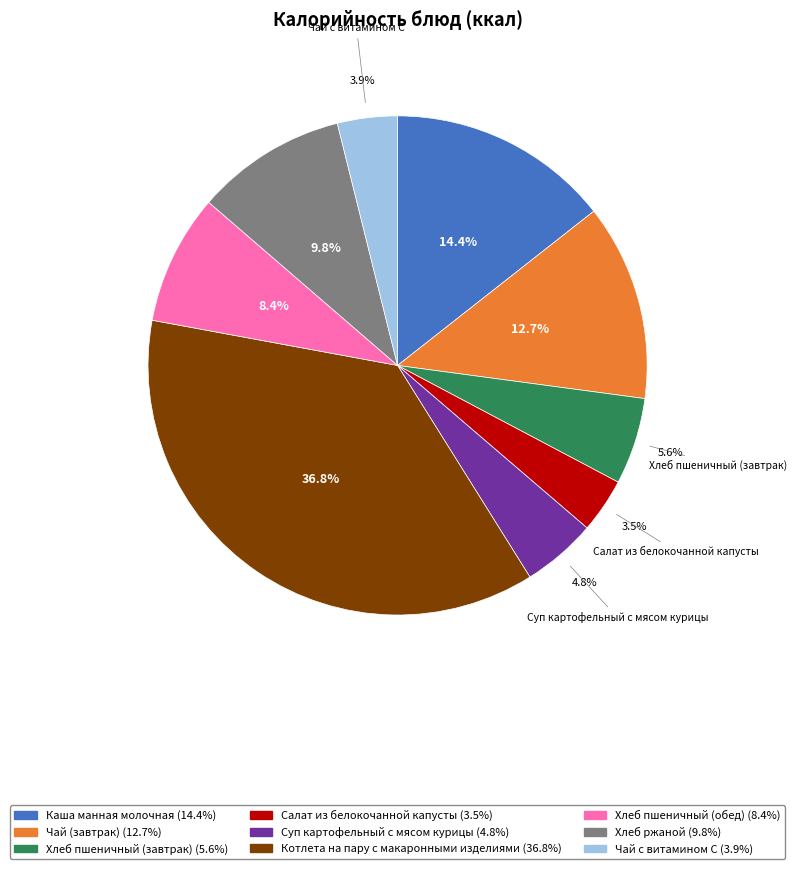

Count the number of slices in the pie.

9